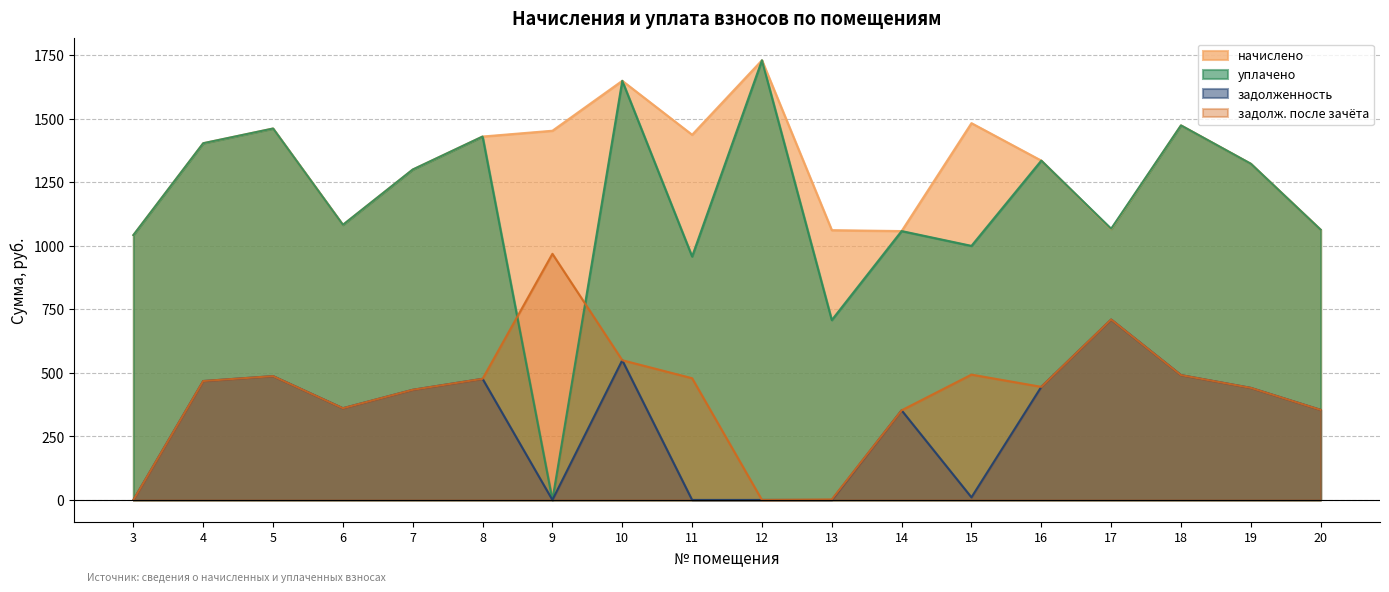

At which category is the sum across all series the highest?

10